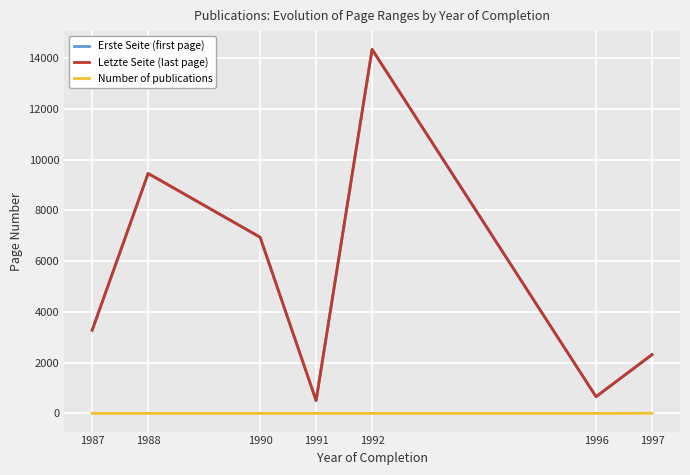

Is it true that Number of publications equals 1 at 1991?

True